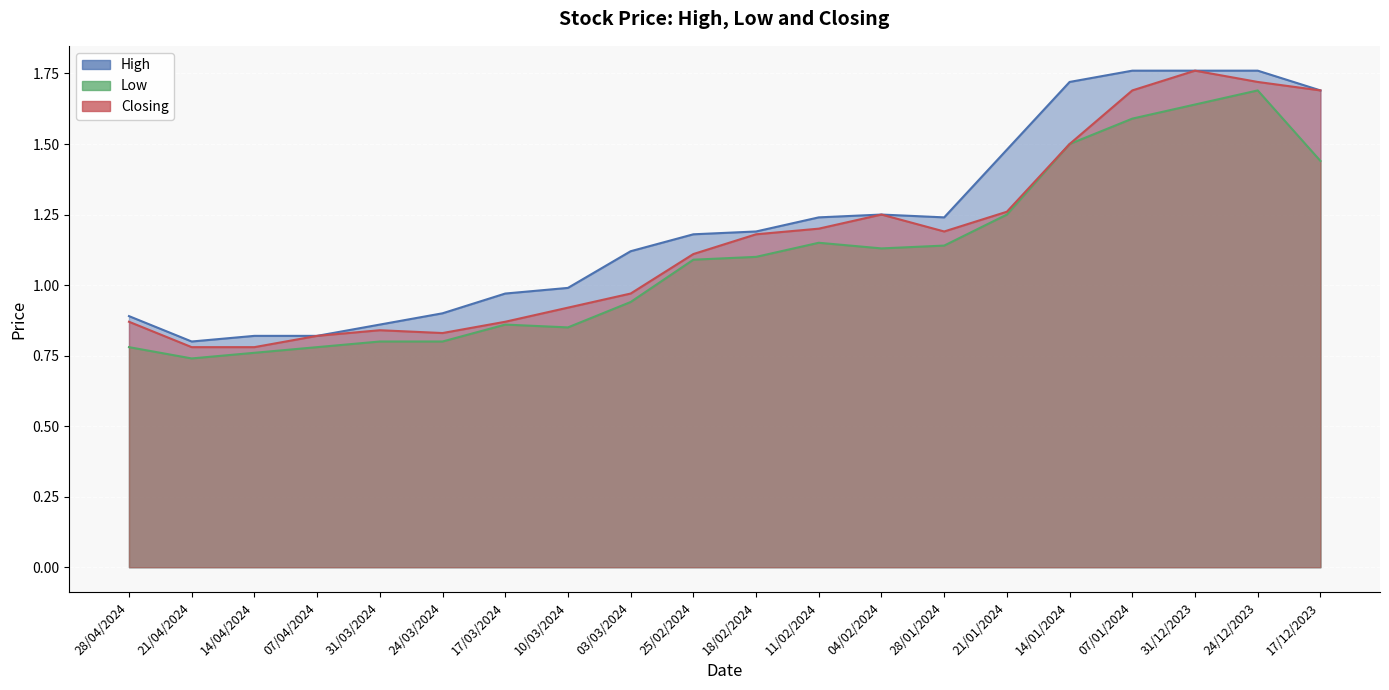

At how many categories does at least one series exceed 0?

20